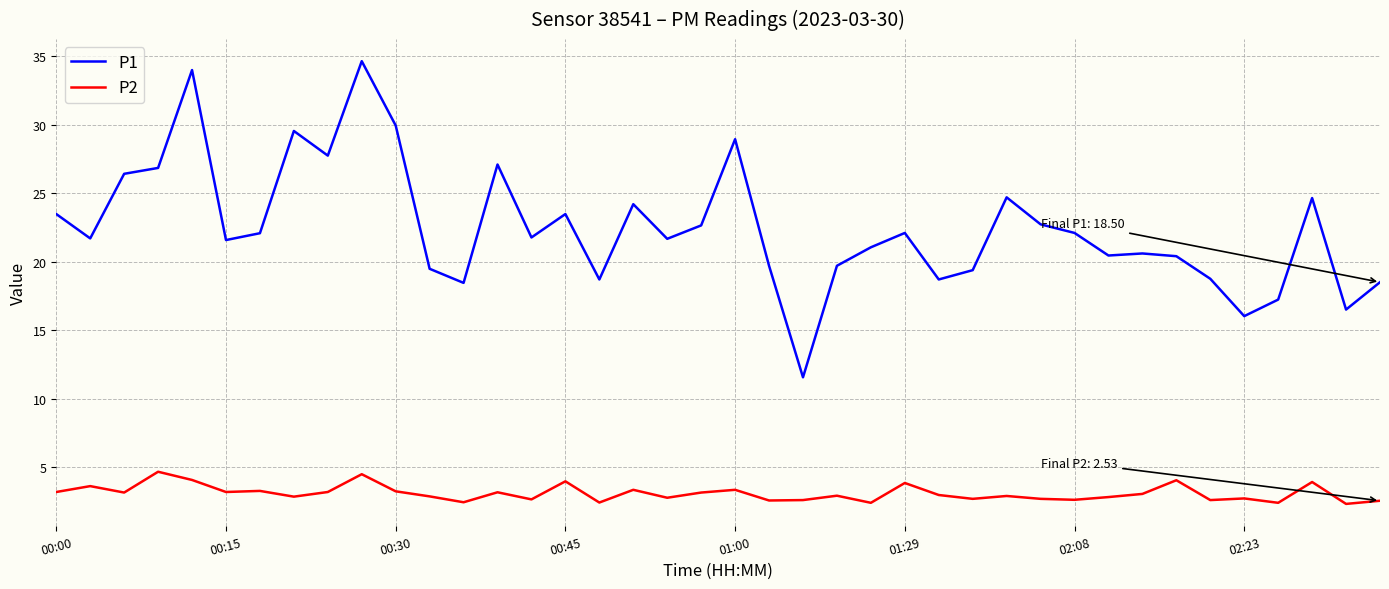

What are all the series names shown in the legend?

P1, P2